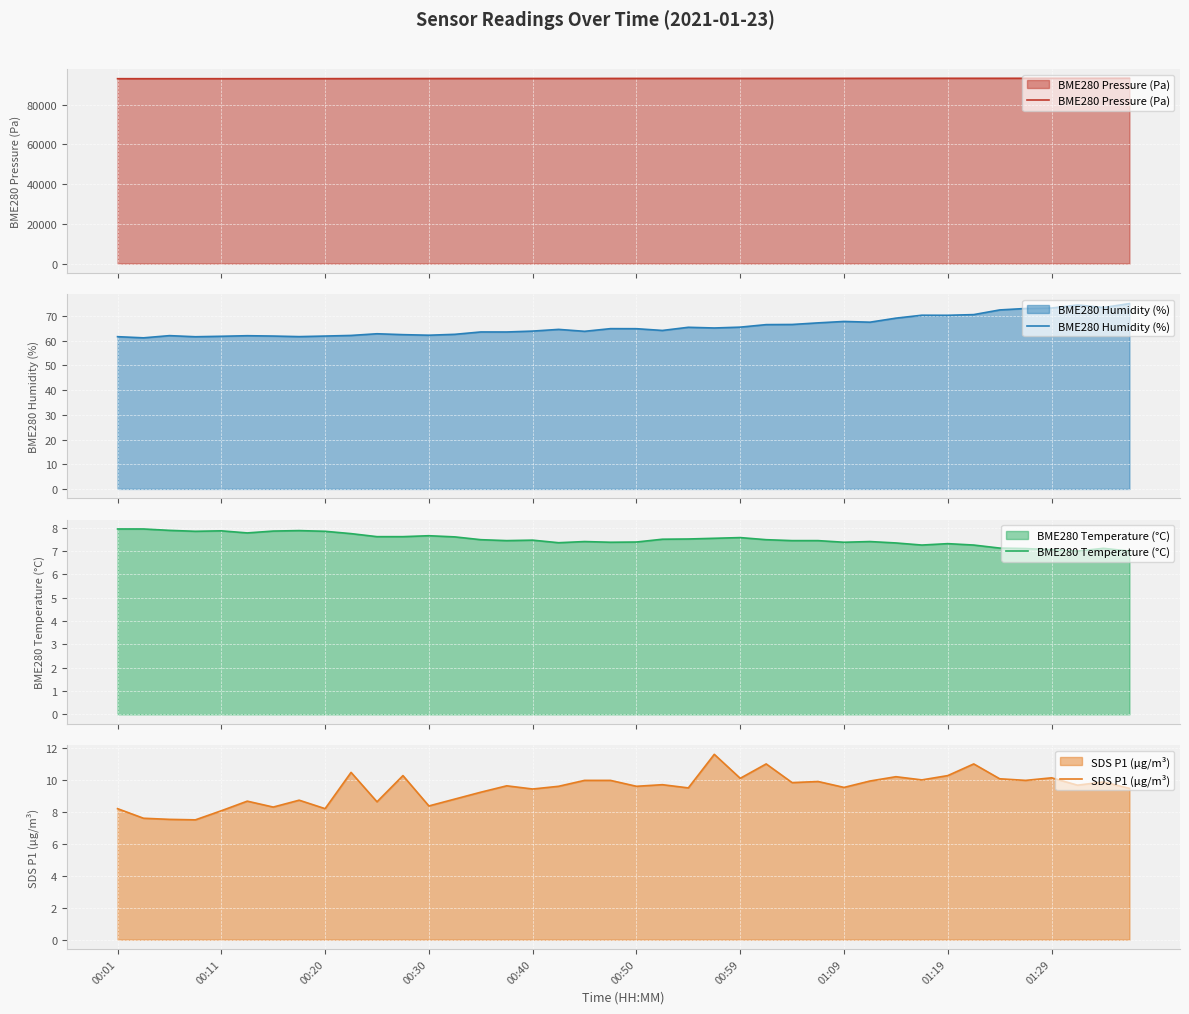

What is the lowest value of the BME280 Pressure (Pa) series?

93014.0